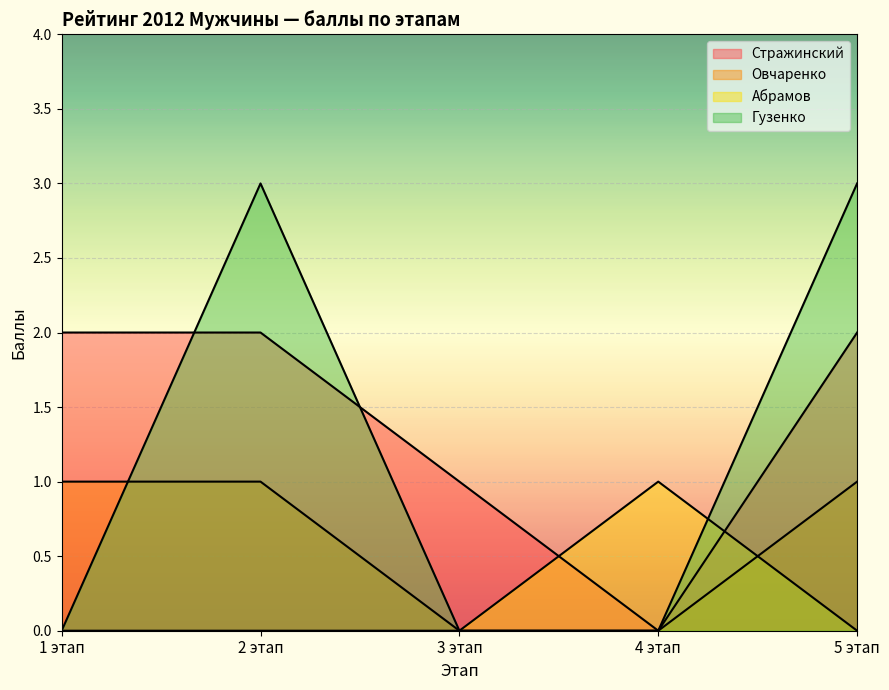

What is the sum of all Гузенко values?

6